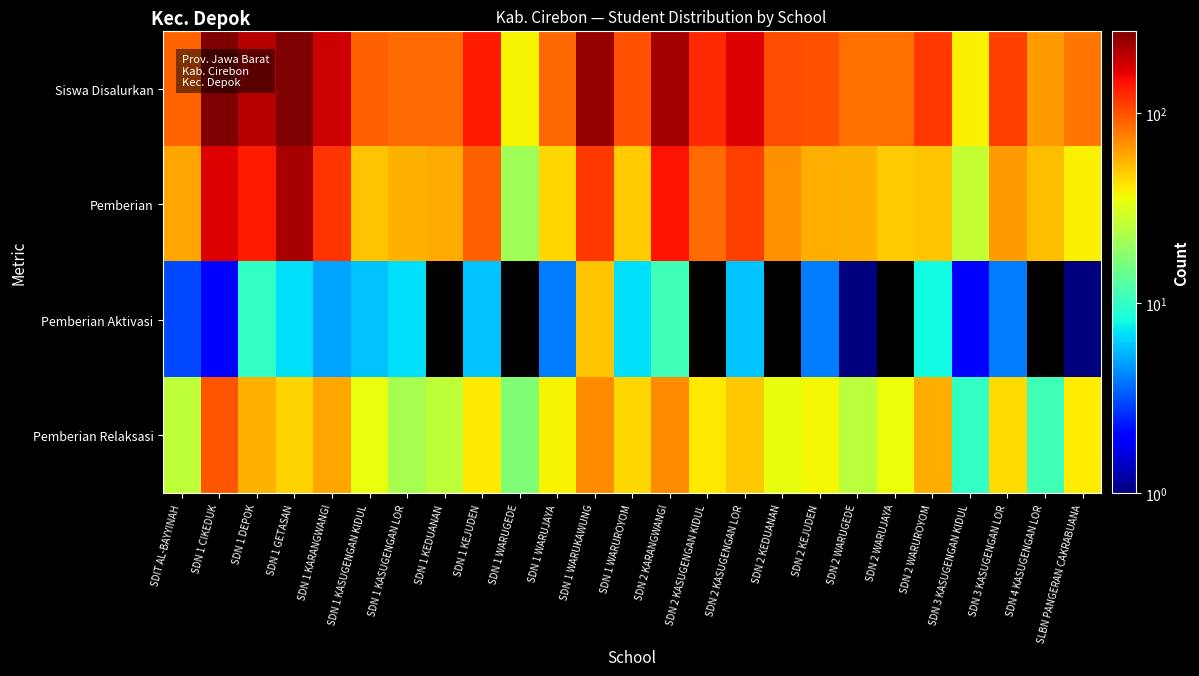

Which series has the largest total across all categories?

Siswa Disalurkan